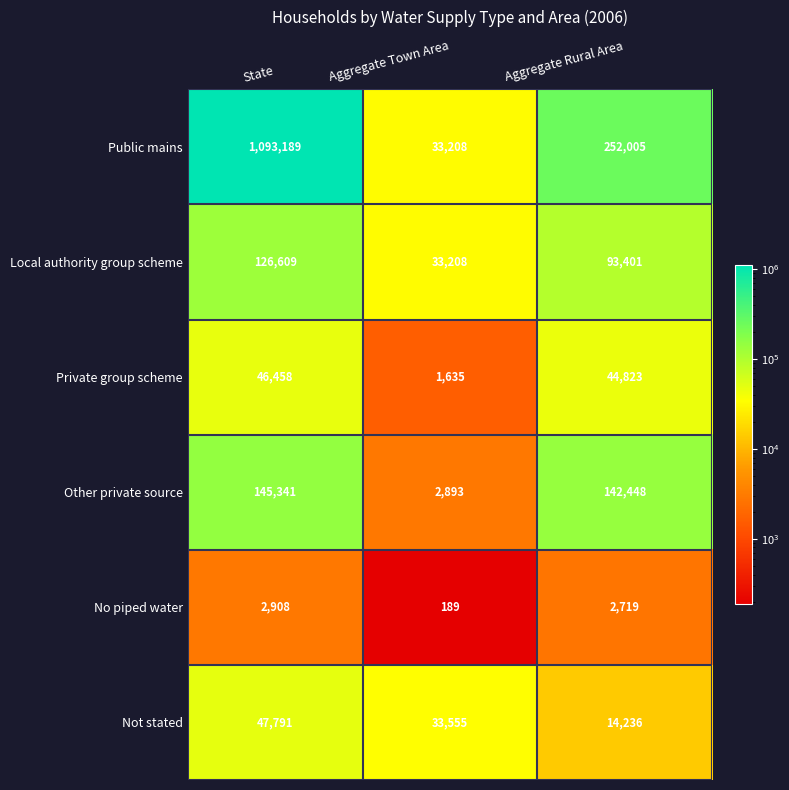

Where is Private group scheme nearest to the value 24046?

Aggregate Rural Area